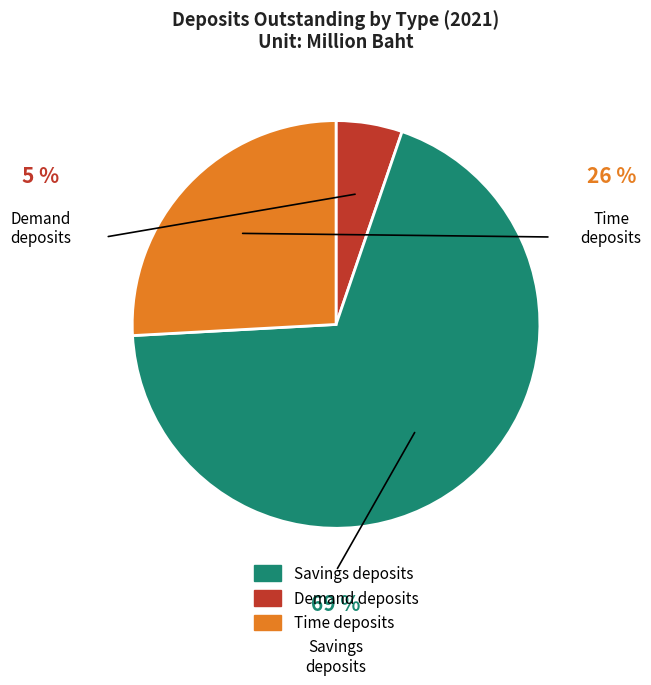

To the nearest percent, what percentage of the pie is Time deposits?

26%